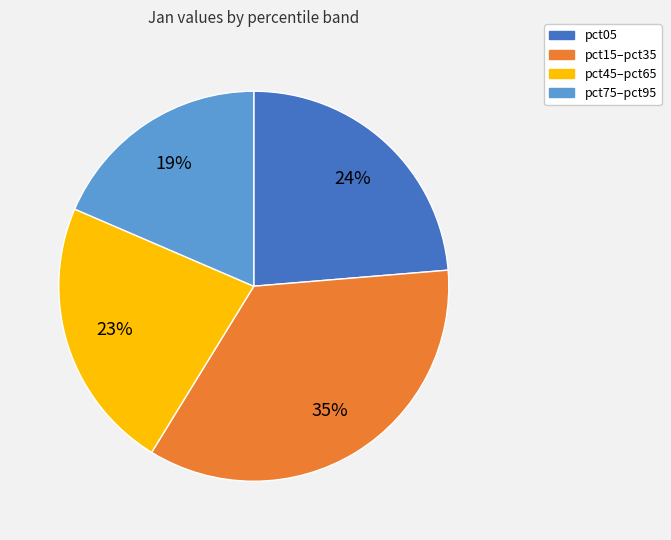

Is there a majority slice in this chart?

No